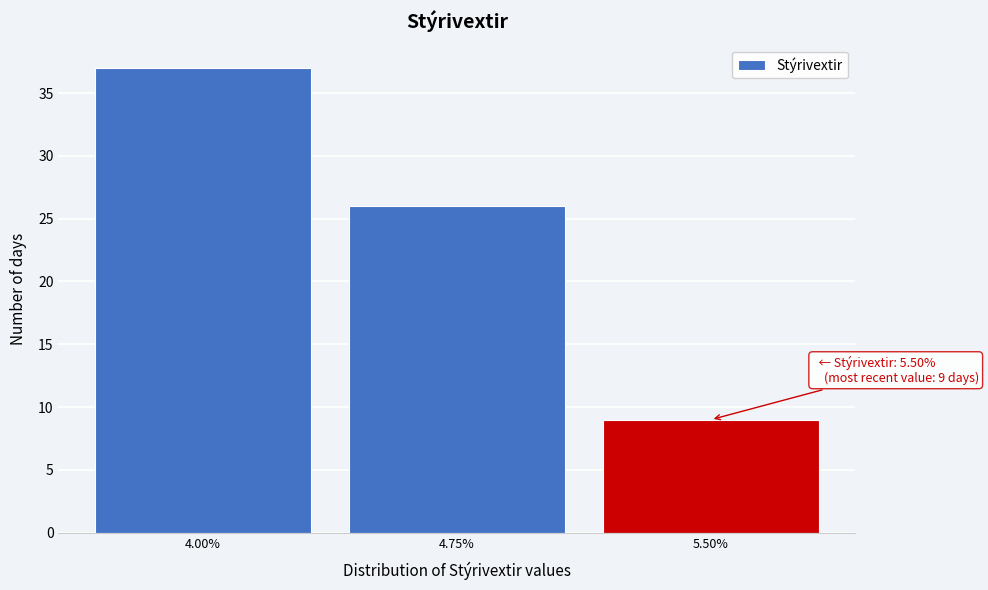

Reading left to right, what are all the values shown in this chart?

4.00%=37	4.75%=26	5.50%=9